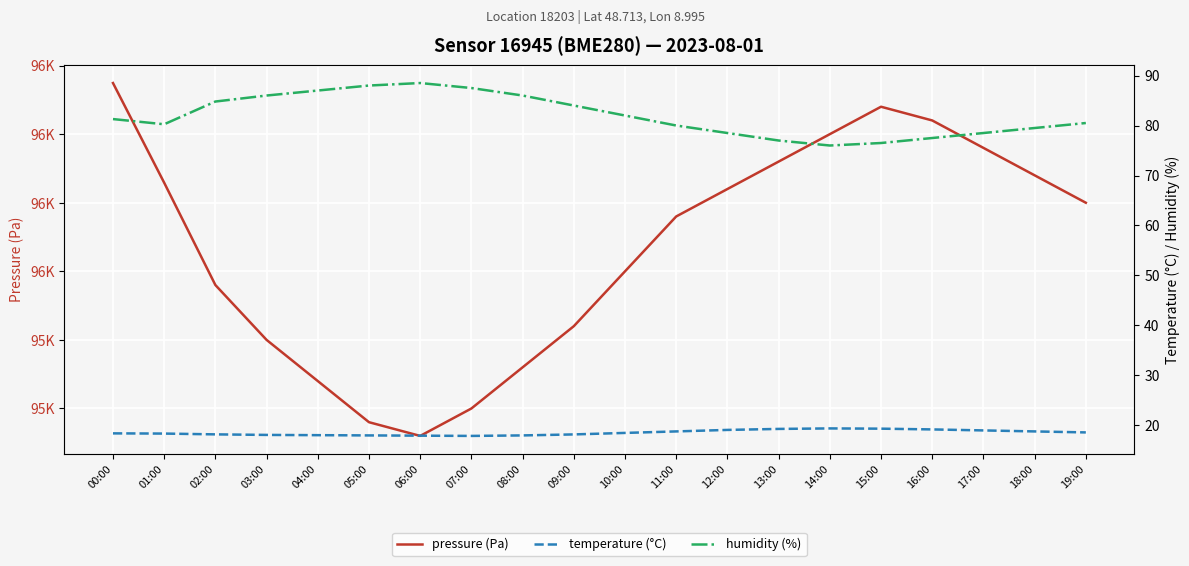

The value of pressure (Pa) at 13:00 is 148703.7. True or false?

False